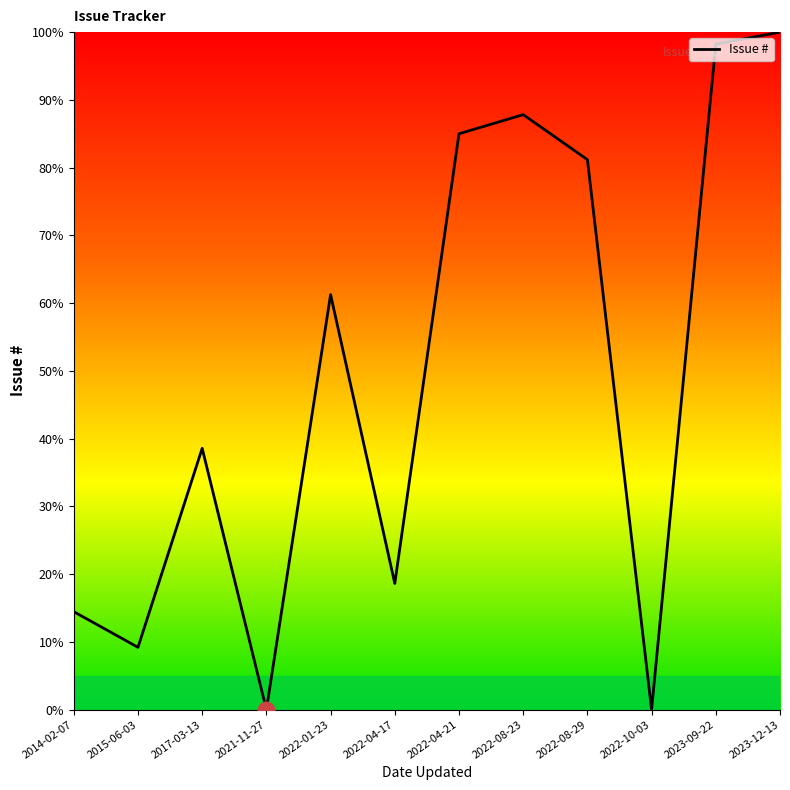

How many series are shown in this chart?

1